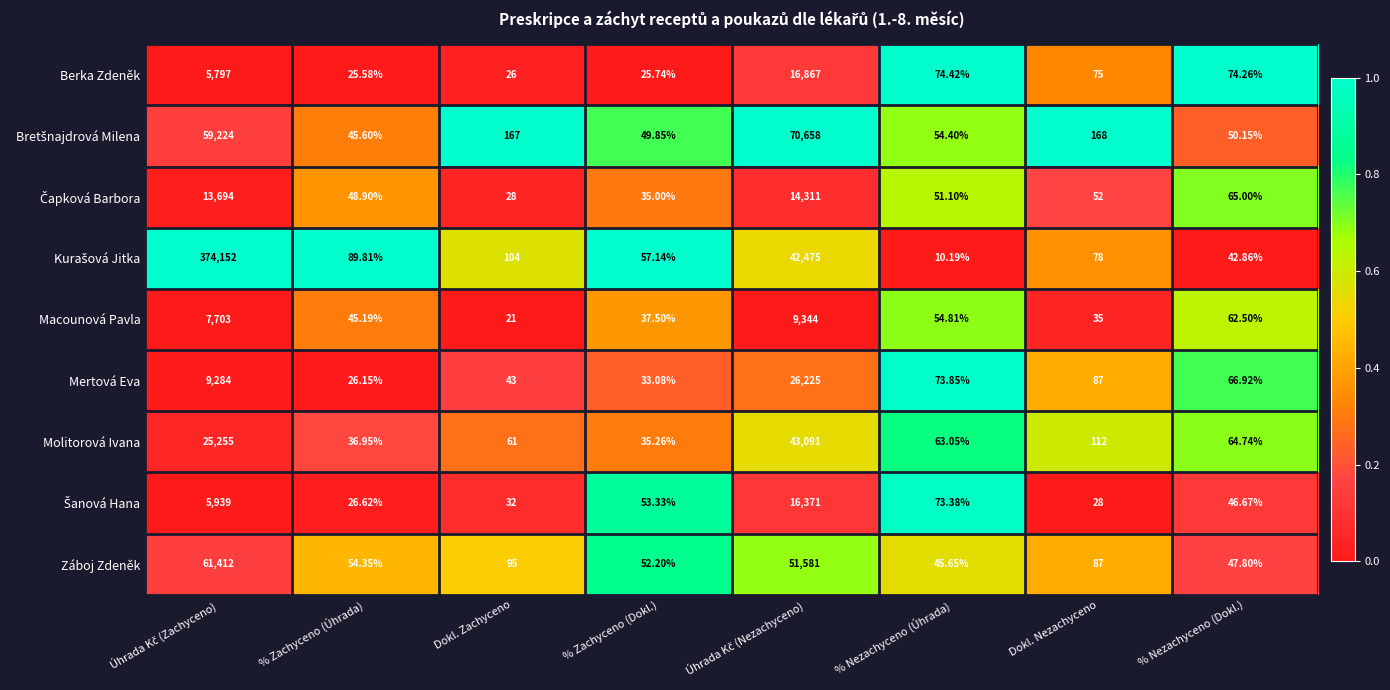

Is the value of Záboj Zdeněk at % Zachyceno (Úhrada) greater than the value of Mertová Eva at % Nezachyceno (Dokl.)?

No